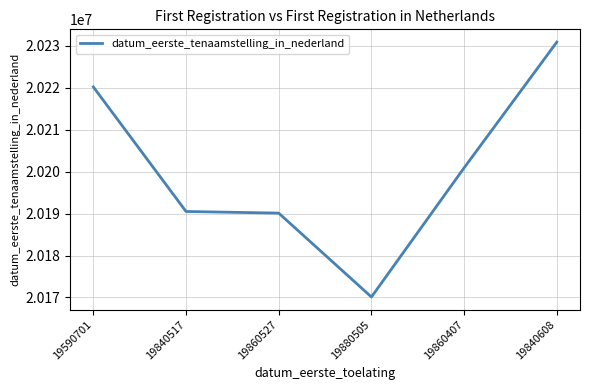

The chart shows a value of 27014917 at 19590701. True or false?

False